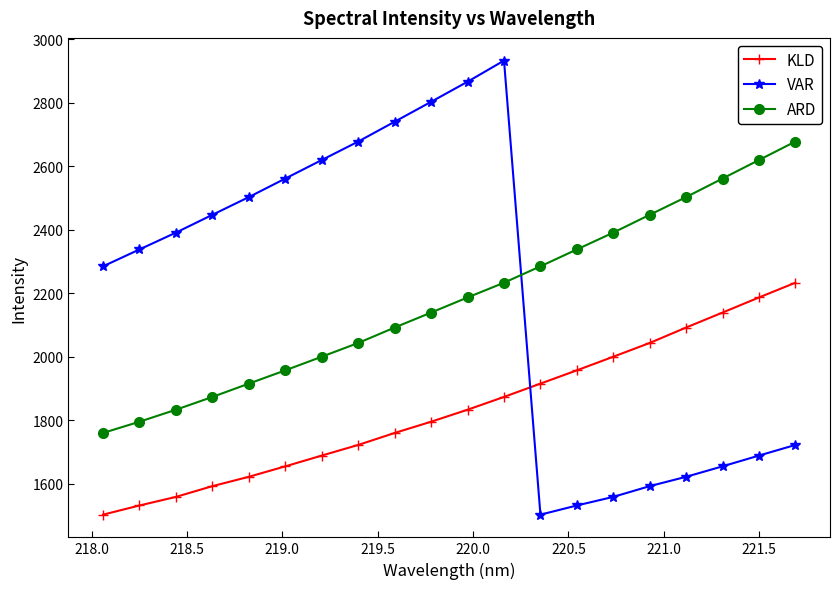

What is the sum of all ARD values?

43661.9